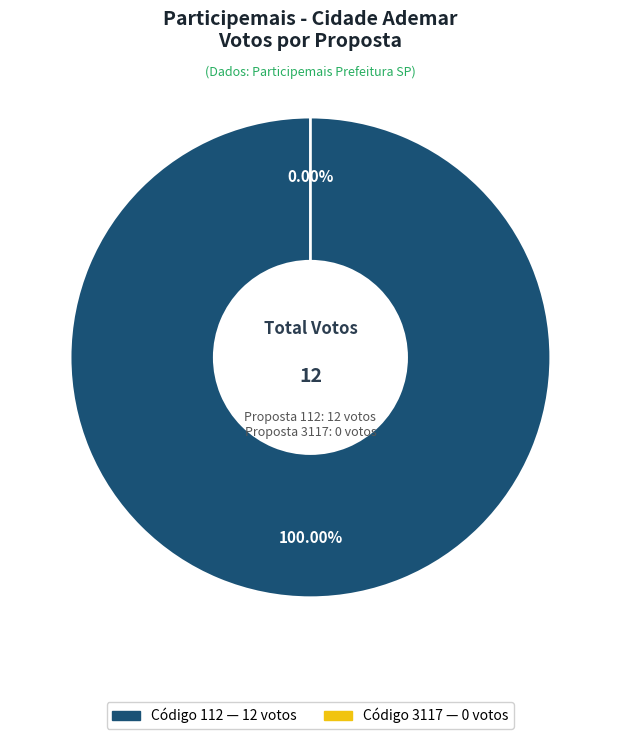

To the nearest percent, what is the average slice percentage?

50%